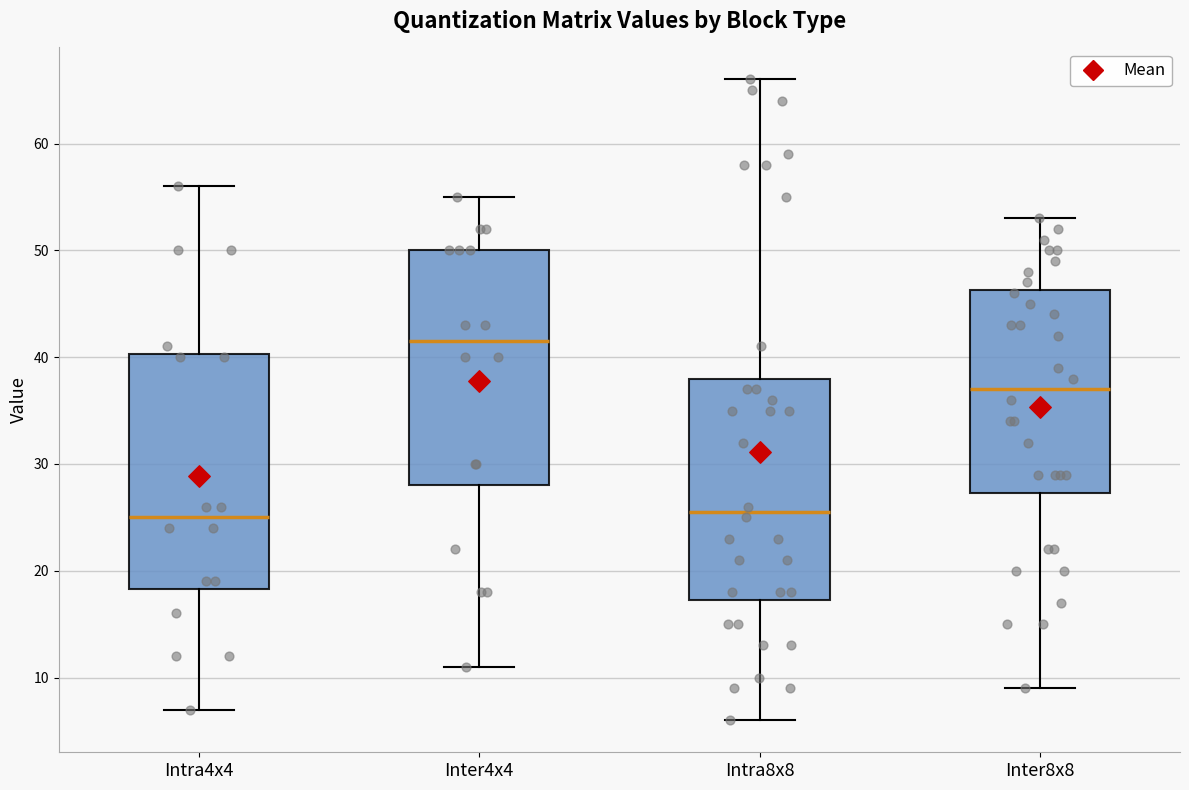

Reading left to right, transcribe this box plot: for each box, give where its median line is, the range the box spans, and where its two whiskers end, as read against the y-axis. The values are not printed on the chart, so give them approximately, as read against the axis.

Intra4x4: median 25, box 18 to 40, whiskers 7 to 56
Inter4x4: median 42, box 28 to 50, whiskers 11 to 55
Intra8x8: median 26, box 17 to 38, whiskers 6 to 66
Inter8x8: median 37, box 27 to 46, whiskers 9 to 53